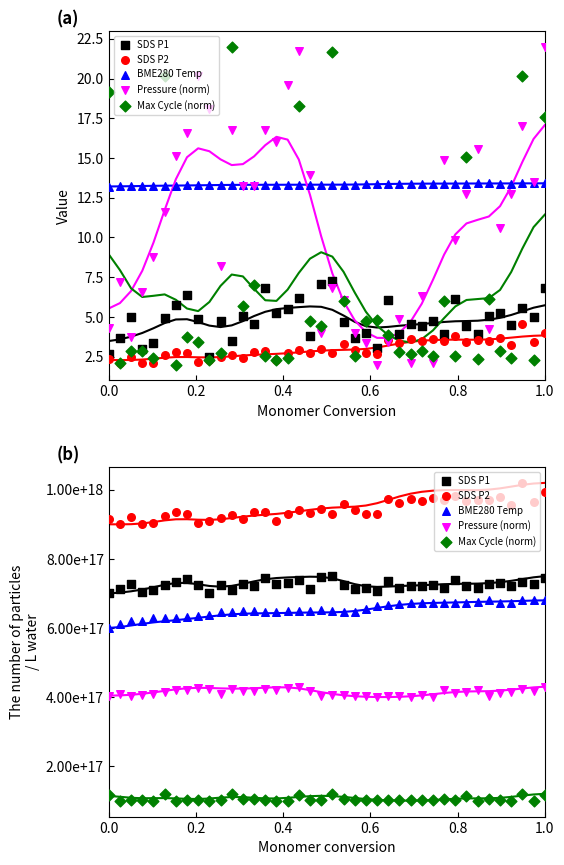

Is the value of Pressure (norm) at 26 greater than the value of Max Cycle (norm) at 30?

Yes